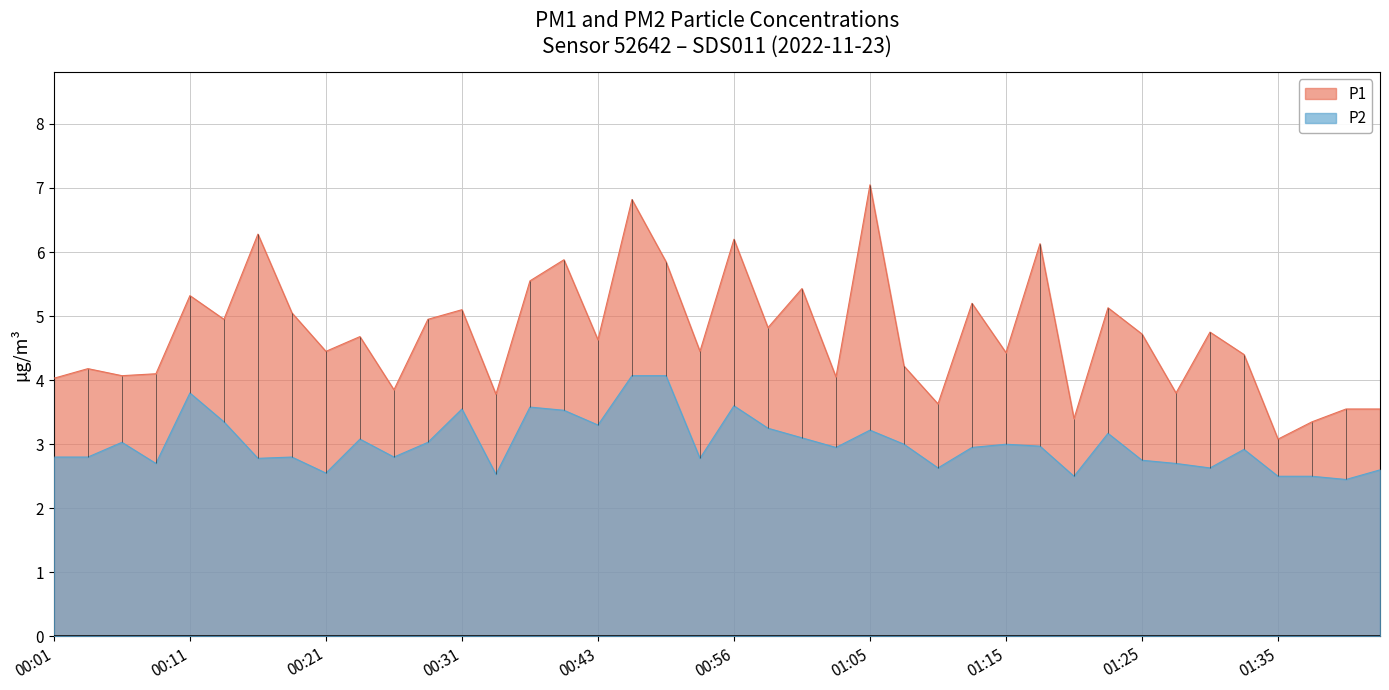

Which series has the widest spread of values?

P1